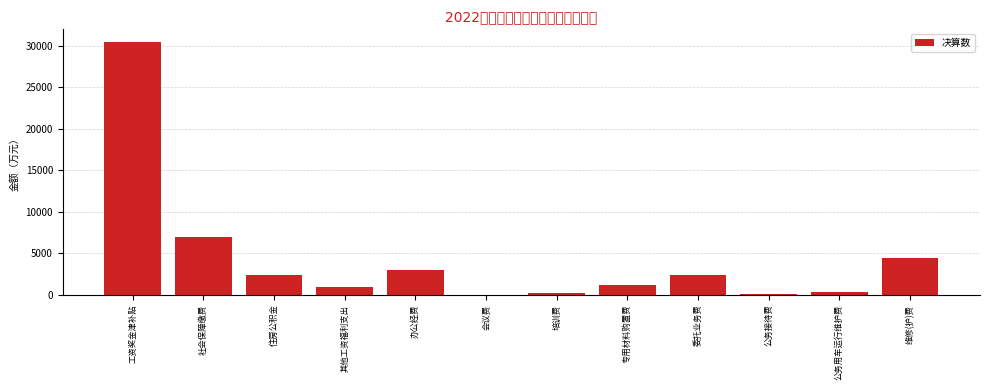

Where is the data nearest to the value 15256?

社会保障缴费